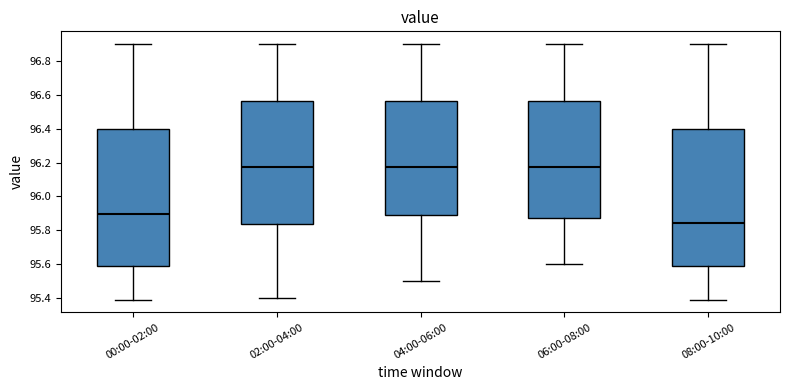

Reading left to right, transcribe this box plot: for each box, give where its median line is, the range the box spans, and where its two whiskers end, as read against the y-axis. The values are not printed on the chart, so give them approximately, as read against the axis.

00:00-02:00: median 95.90, box 95.58 to 96.40, whiskers 95.40 to 96.90
02:00-04:00: median 96.18, box 95.84 to 96.56, whiskers 95.40 to 96.90
04:00-06:00: median 96.18, box 95.88 to 96.56, whiskers 95.50 to 96.90
06:00-08:00: median 96.18, box 95.88 to 96.56, whiskers 95.60 to 96.90
08:00-10:00: median 95.84, box 95.58 to 96.40, whiskers 95.40 to 96.90